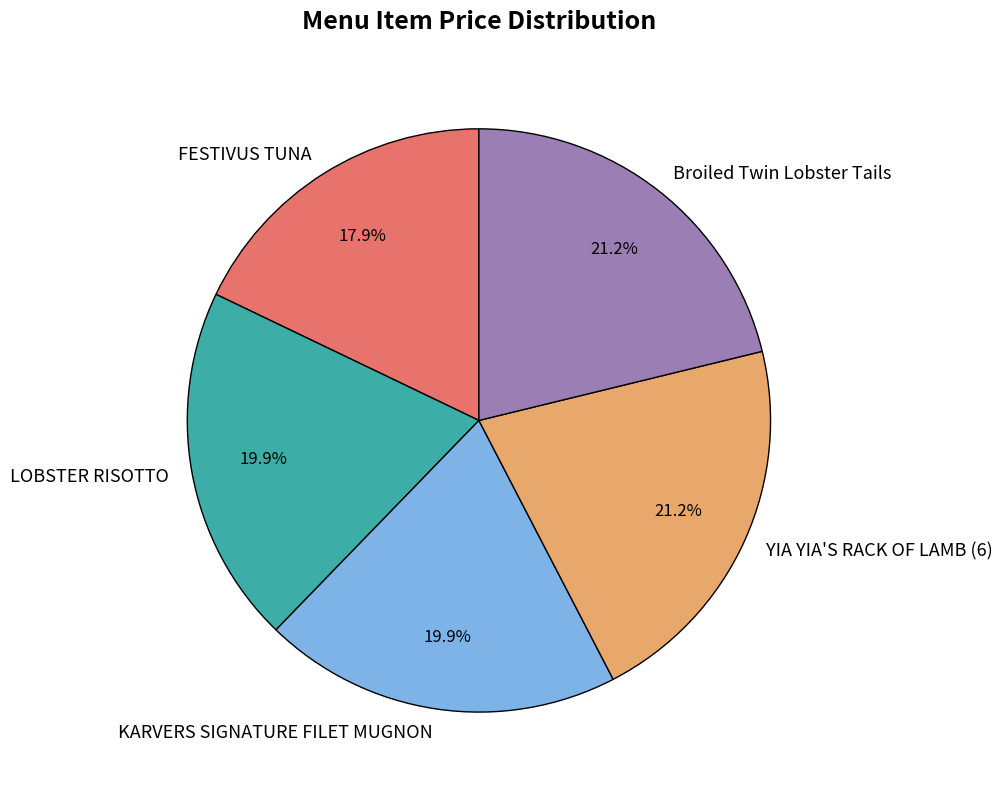

To the nearest percent, what is the difference between the largest and smallest slice percentages?

3%